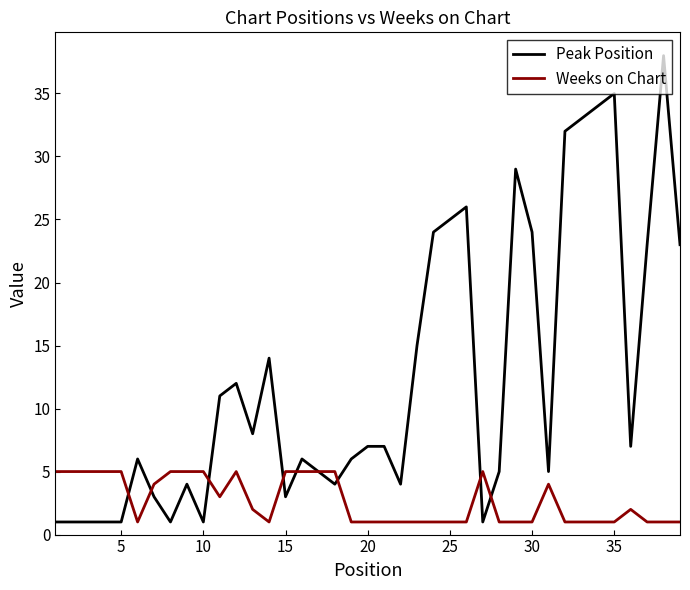

Which series has the largest range (max minus min)?

Peak Position